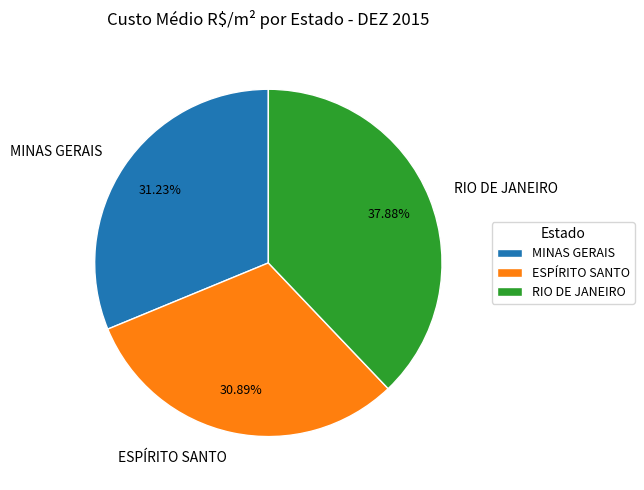

Approximately how many times larger is the value at ESPÍRITO SANTO compared to RIO DE JANEIRO?

0.8